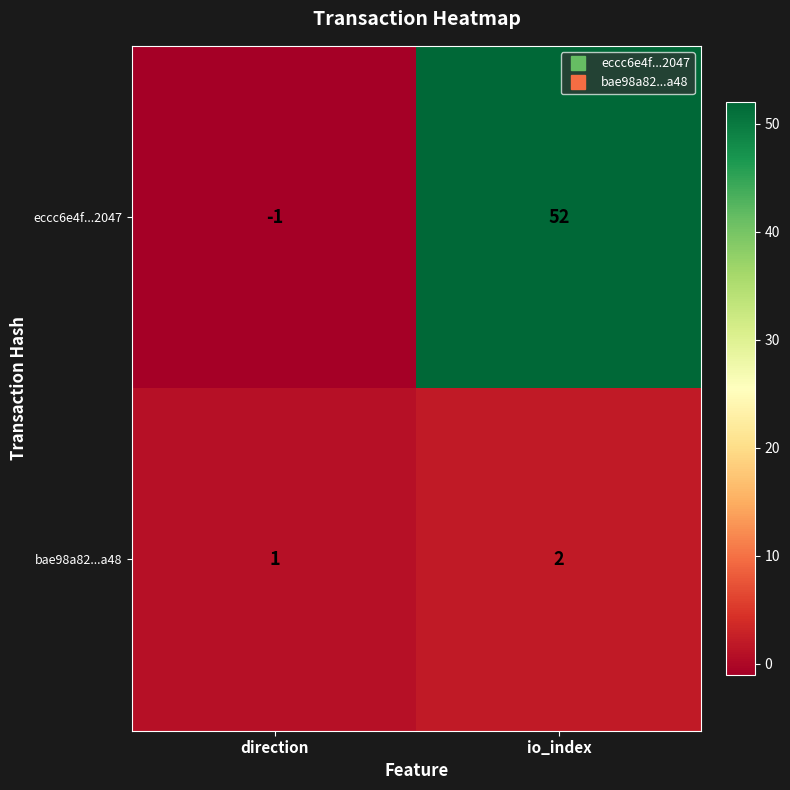

Rank the series by their average value, from highest to lowest.

eccc6e4f...2047, bae98a82...a48